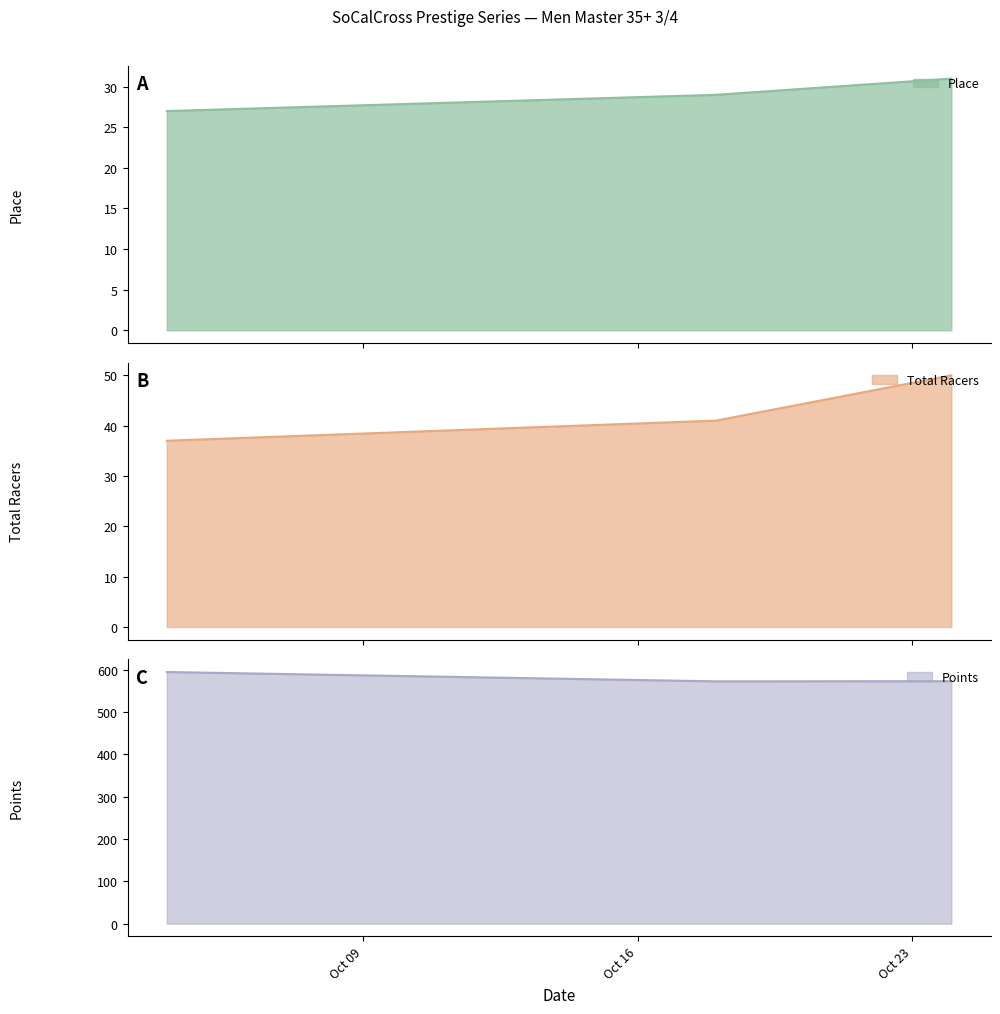

Reading left to right, list all the values displayed in this chart.

Place: 2009-10-4=27.0	2009-10-18=29.0	2009-10-24=31.0
Total Racers: 2009-10-4=37.0	2009-10-18=41.0	2009-10-24=50.0
Points: 2009-10-4=594.7	2009-10-18=572.6	2009-10-24=573.0